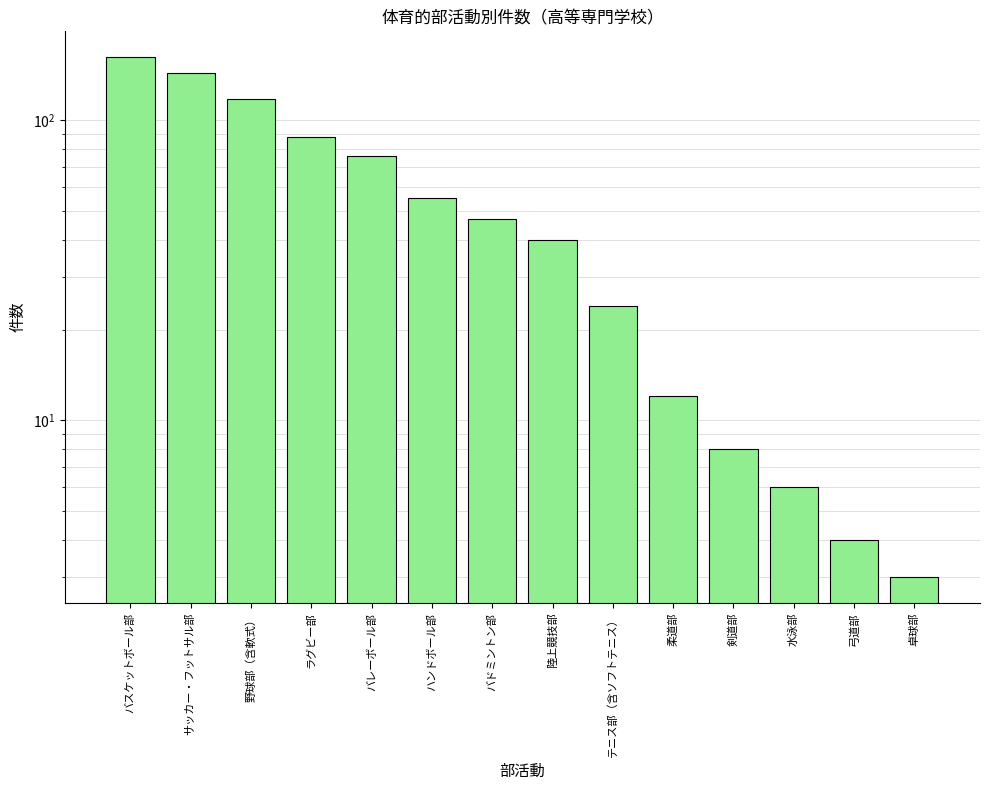

Is it true that the value at 水泳部 is 6?

True